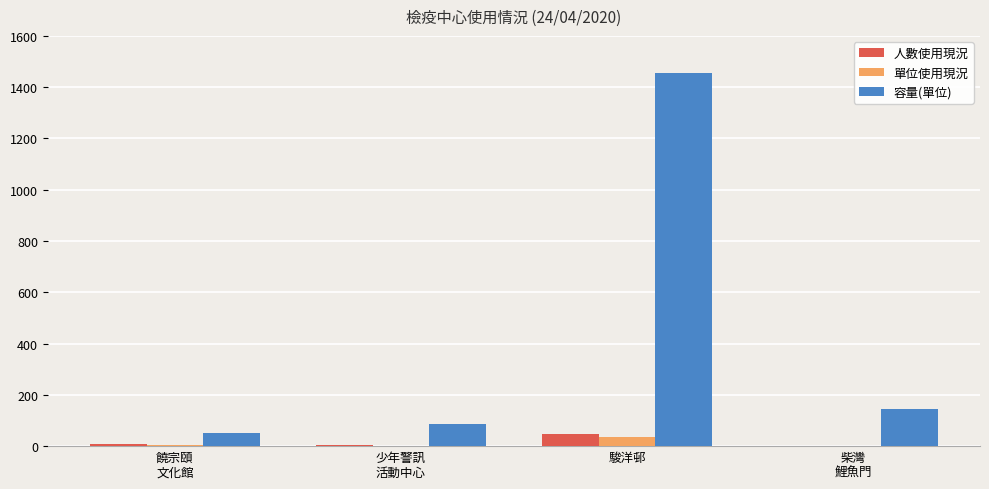

At which category is the sum across all series the highest?

駿洋邨